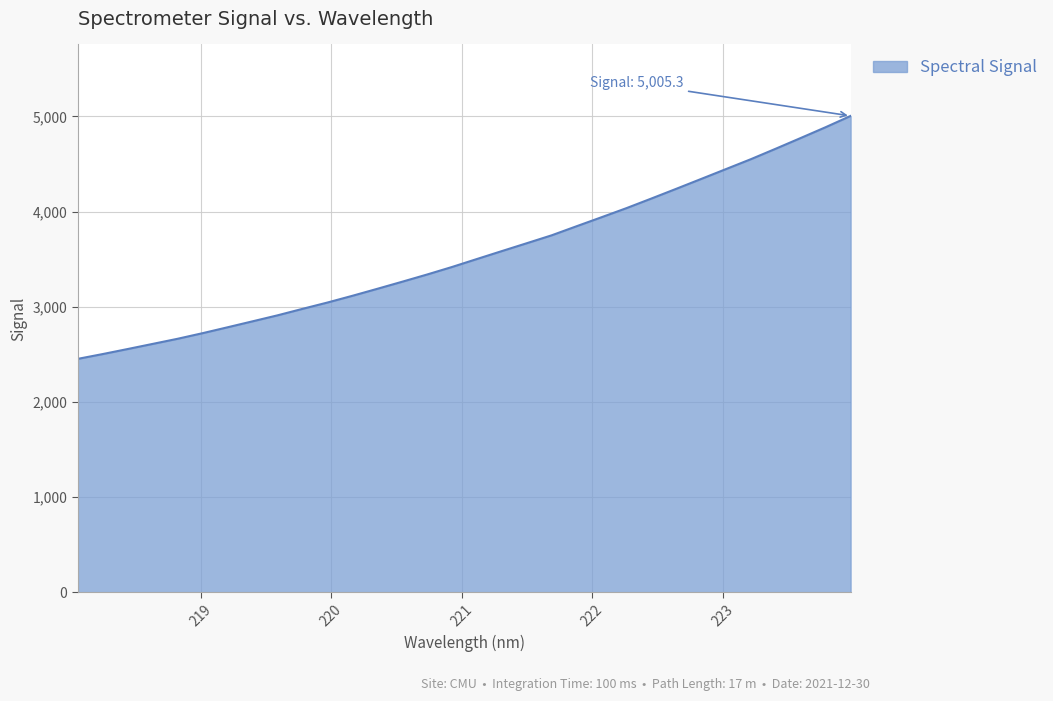

What is the smallest value displayed?

2453.7